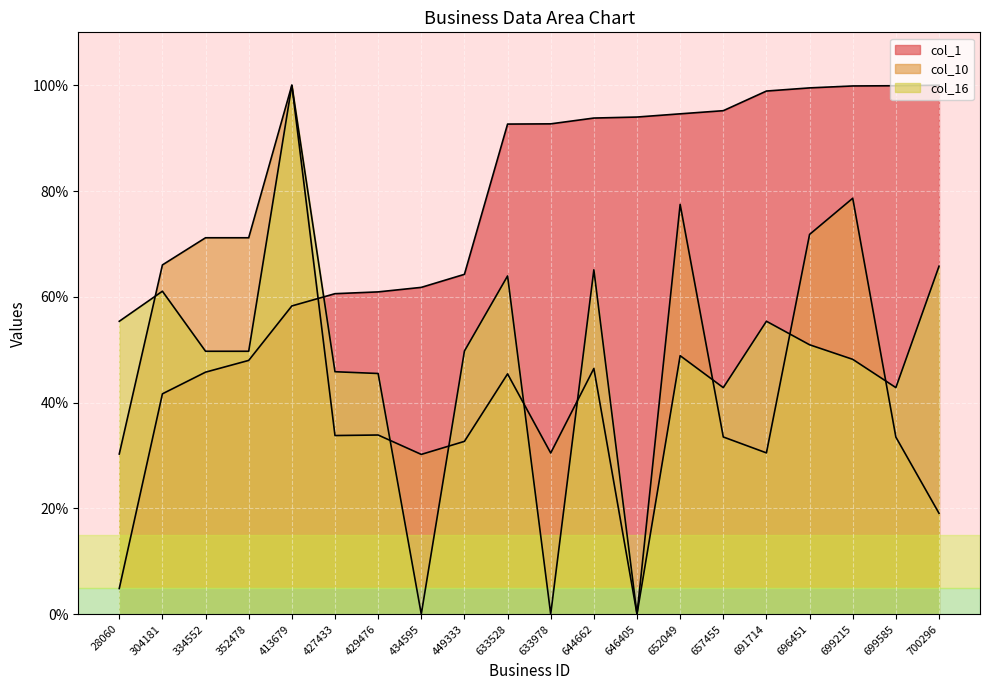

What is the sum of all col_10 values?

935.8